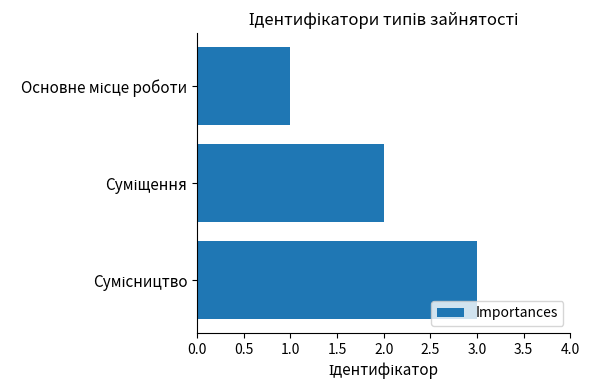

What is the sum of all values?

6